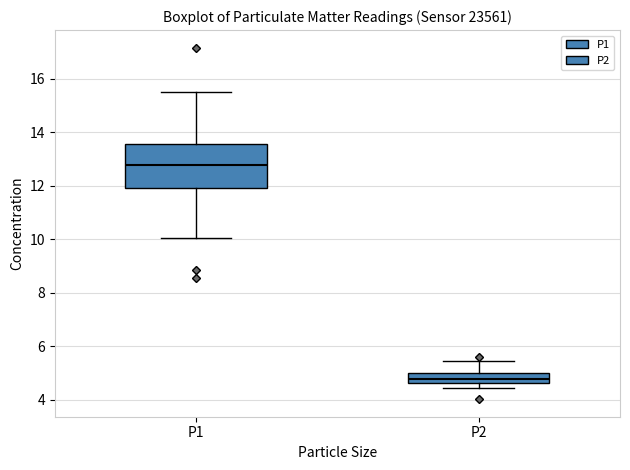

Reading left to right, transcribe this box plot: for each box, give where its median line is, the range the box spans, and where its two whiskers end, as read against the y-axis. The values are not printed on the chart, so give them approximately, as read against the axis.

P1: median 12.8, box 12.0 to 13.6, whiskers 10.0 to 15.6
P2: median 4.8, box 4.6 to 5.0, whiskers 4.4 to 5.4